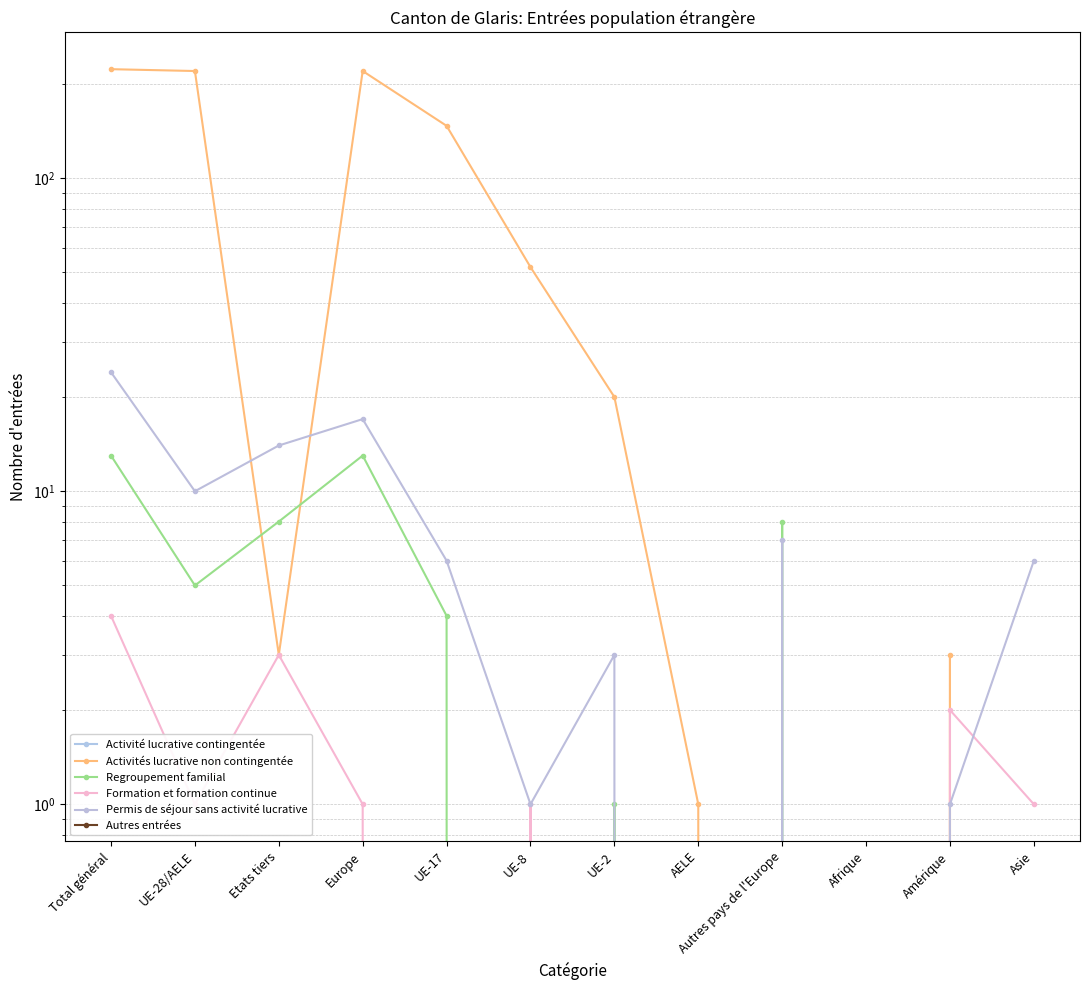

At which category is the sum across all series the highest?

Total général